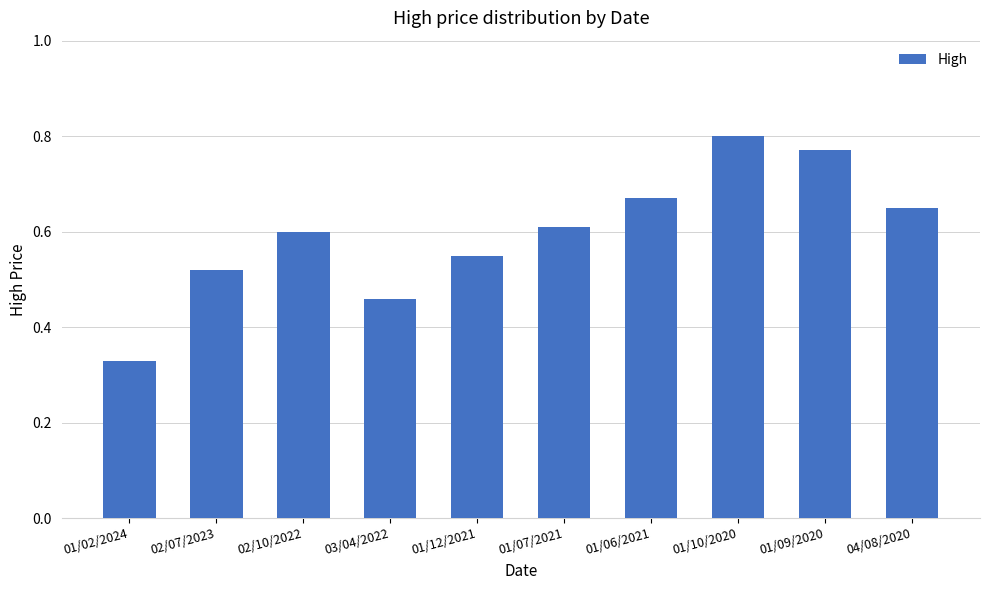

Rank the categories by value from lowest to highest.

01/02/2024, 03/04/2022, 02/07/2023, 01/12/2021, 02/10/2022, 01/07/2021, 04/08/2020, 01/06/2021, 01/09/2020, 01/10/2020